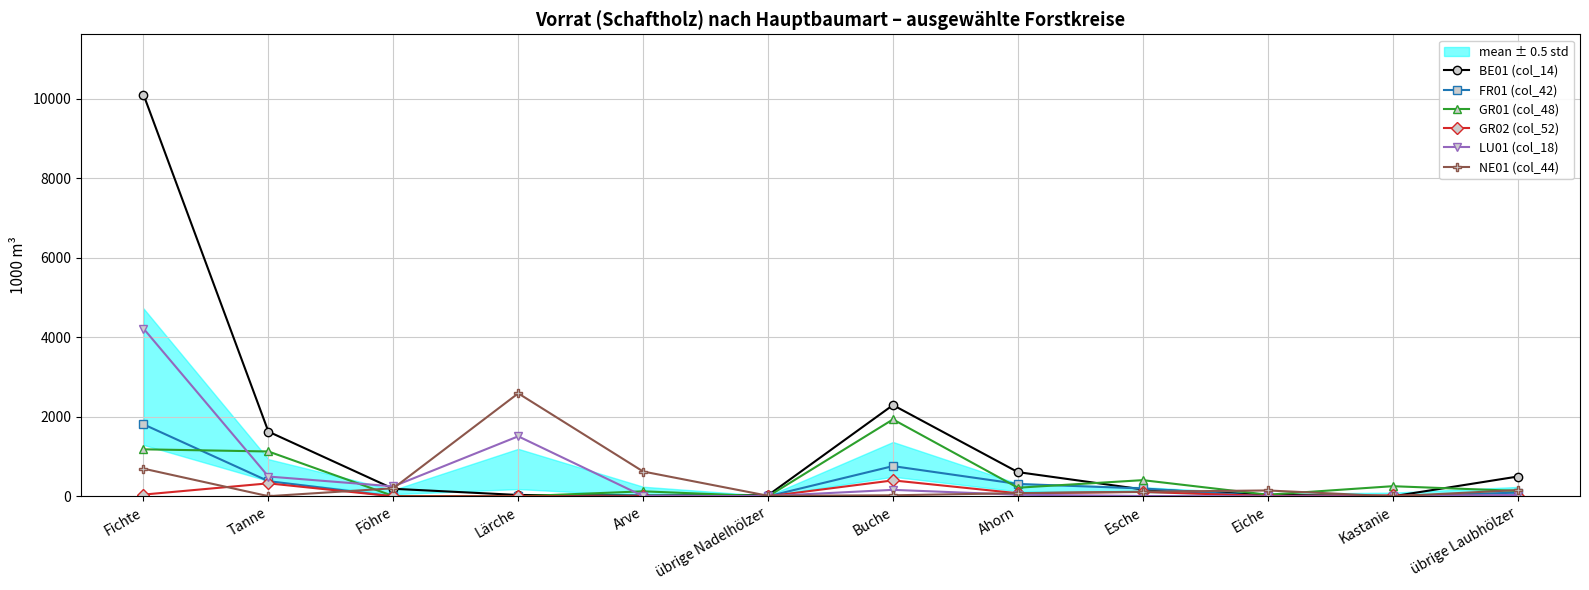

At Ahorn, list the series in order from smallest to largest.

LU01 (col_18), GR02 (col_52), NE01 (col_44), GR01 (col_48), FR01 (col_42), BE01 (col_14)